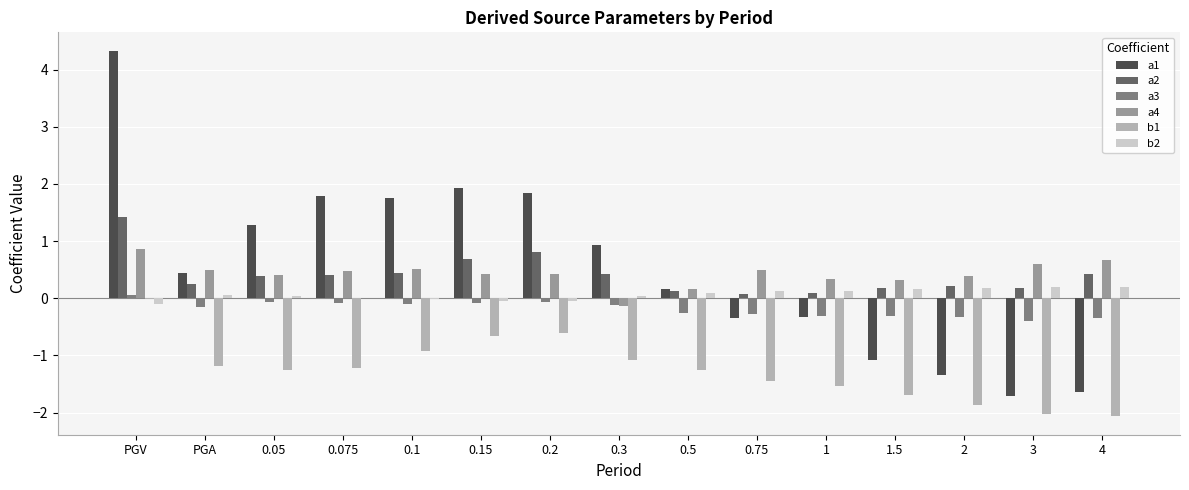

Which series changed the most between 0.1 and 3?

a1